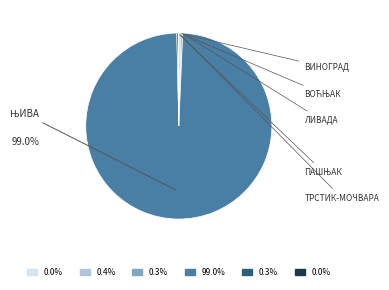

Is there a majority slice in this chart?

Yes